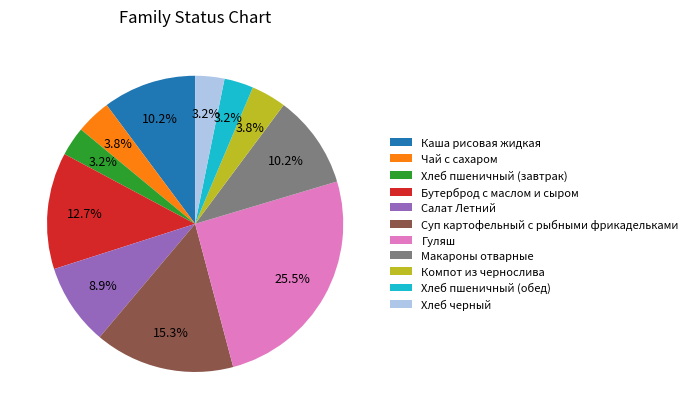

Between Хлеб пшеничный (завтрак) and Чай с сахаром, which is larger?

Чай с сахаром